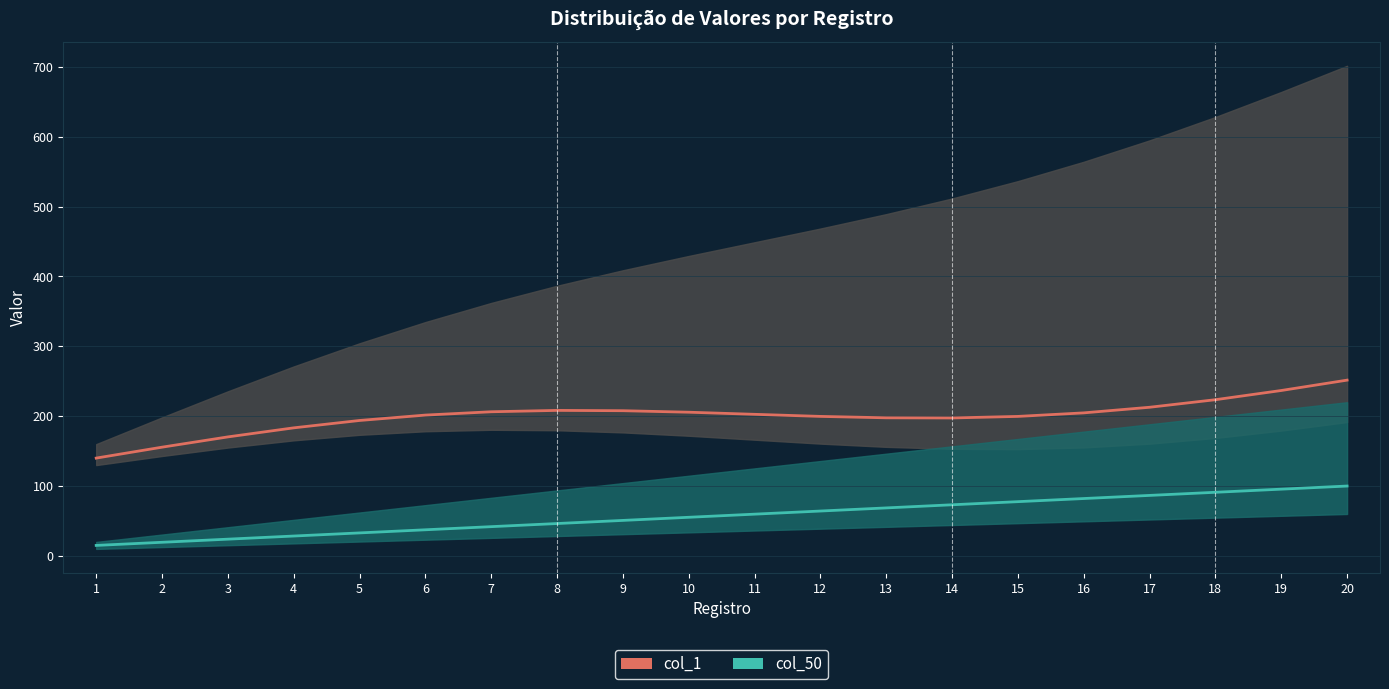

True or false: col_1 and col_50 cross at least once.

False